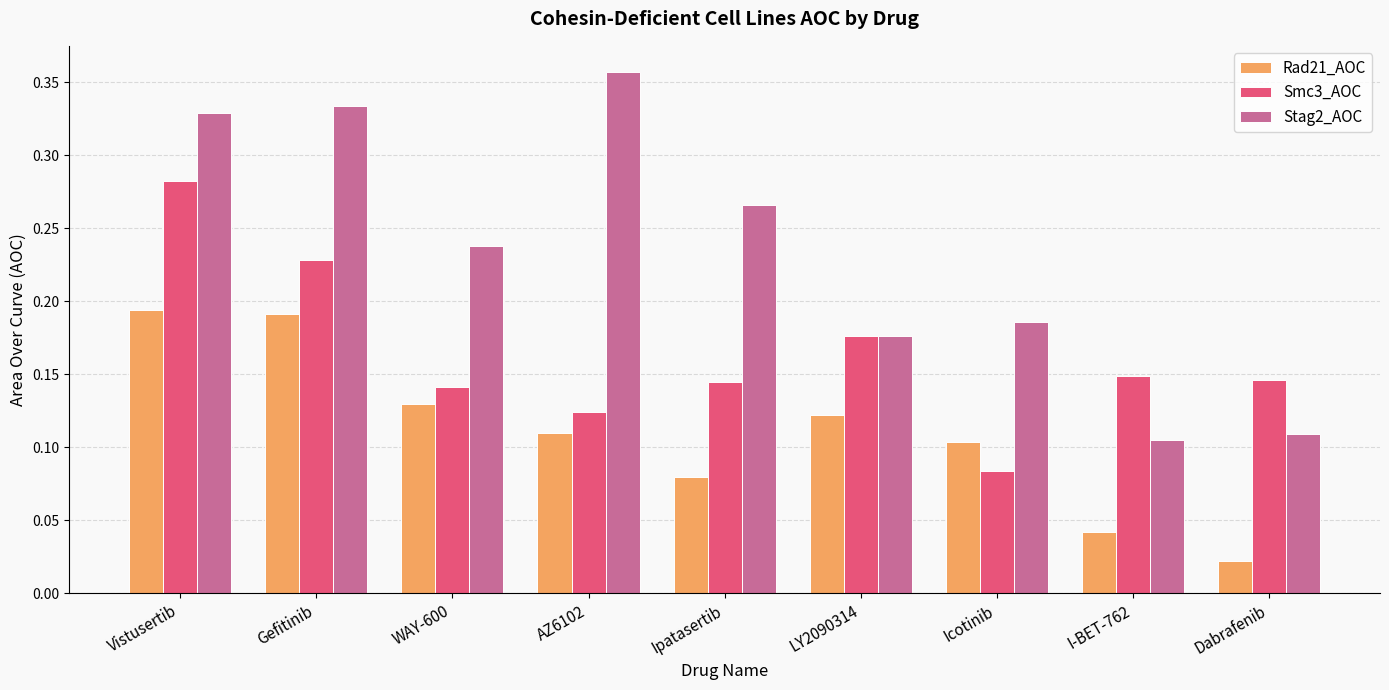

How many bars are there in each group?

3